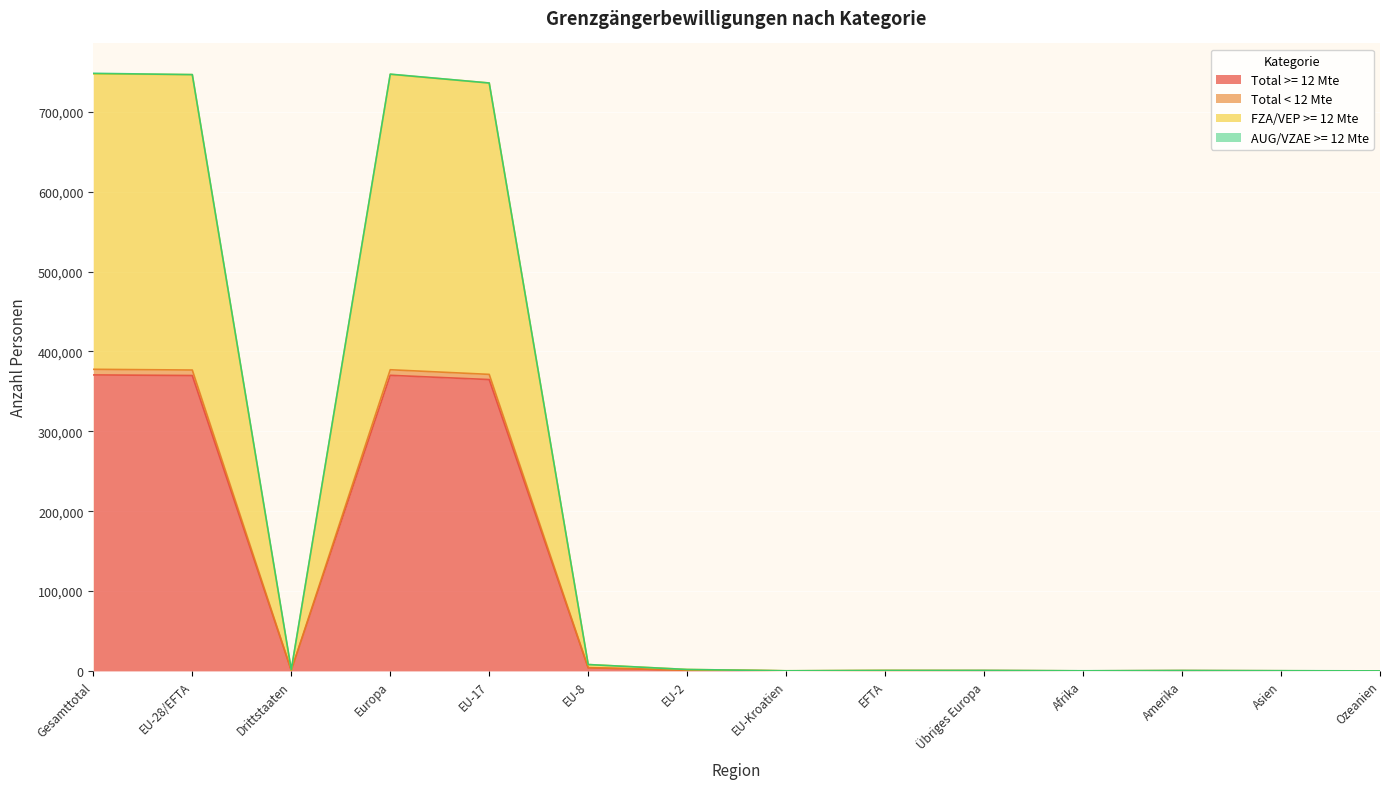

True or false: Total < 12 Mte and Total >= 12 Mte intersect in this chart.

False